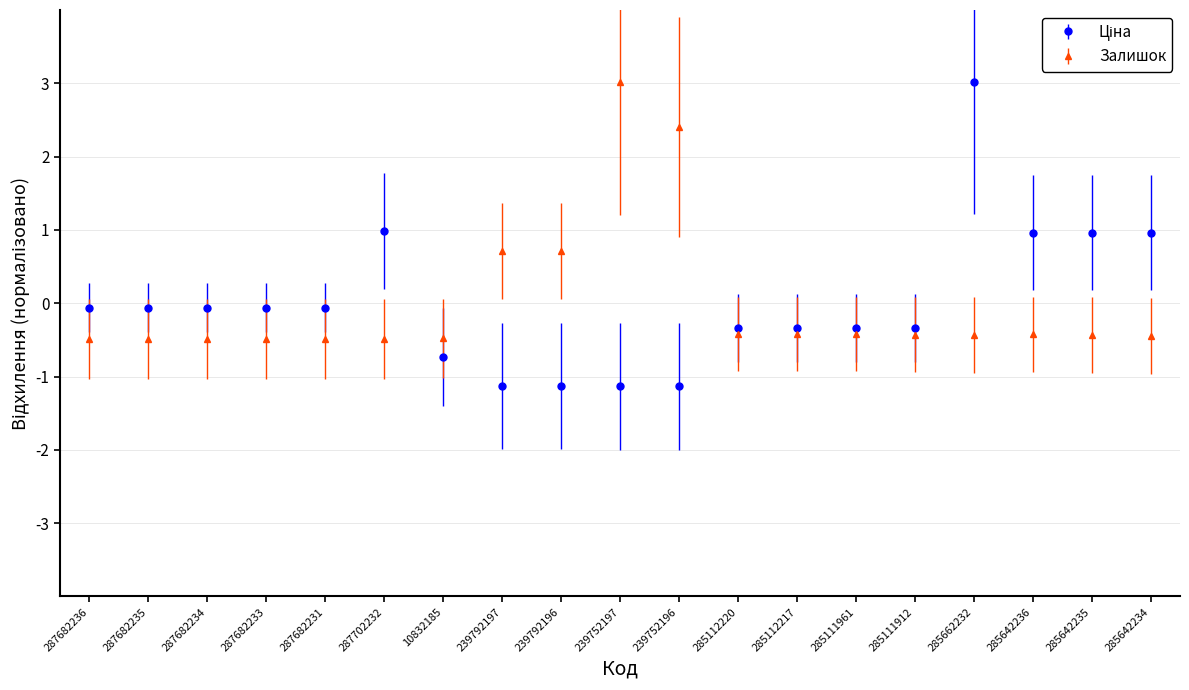

What is the label of the 1st point from the left?

287682236